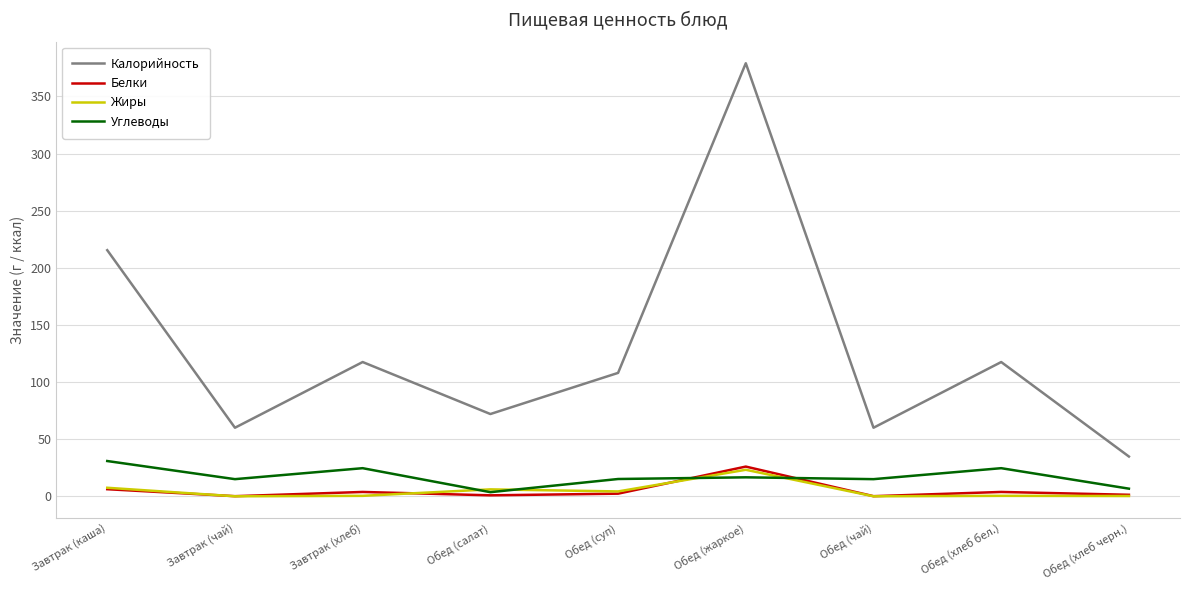

What is the difference between the Калорийность values at Завтрак (чай) and Обед (хлеб бел.)?

57.5